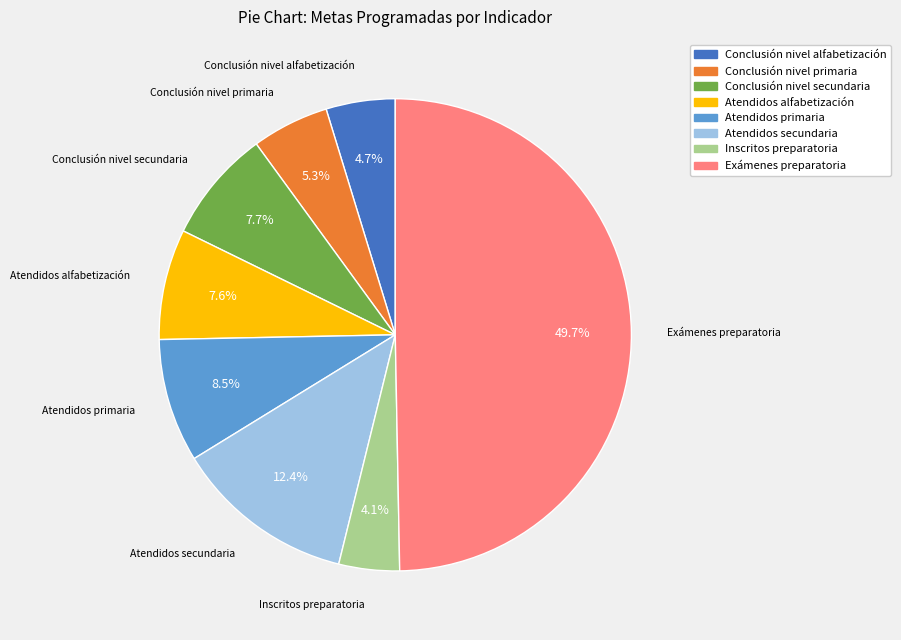

Which slice is the largest?

Exámenes preparatoria